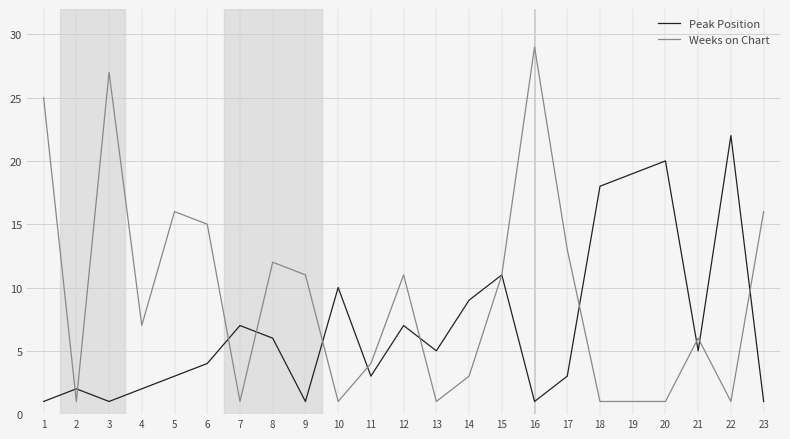

Where is the first local maximum for Peak Position?

2